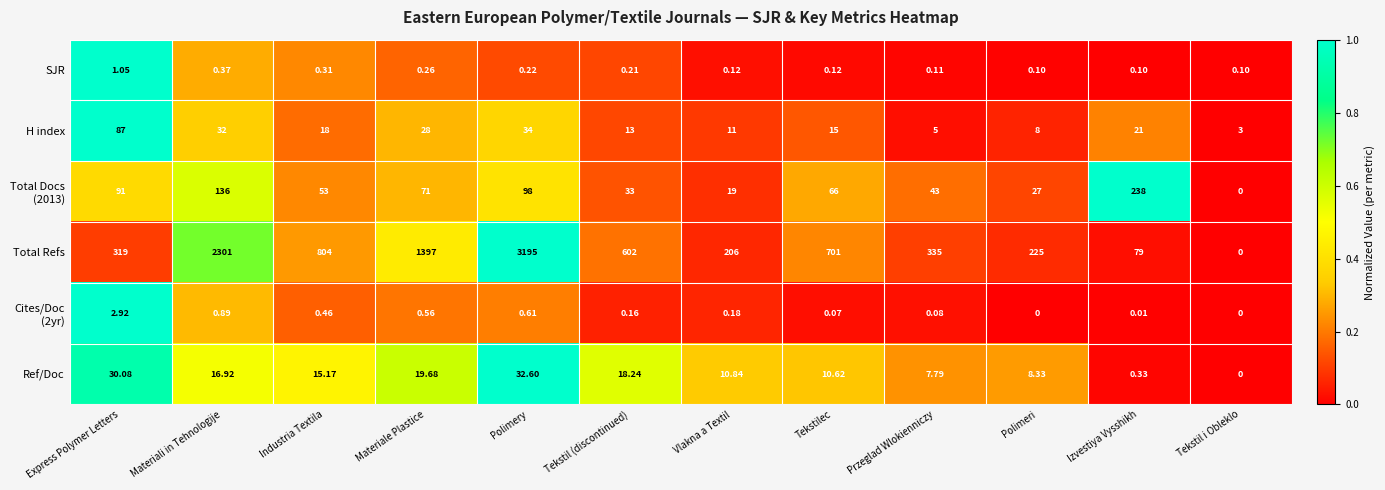

Is the value of H index at Vlakna a Textil greater than the value of Total Refs at Izvestiya Vysshikh?

No